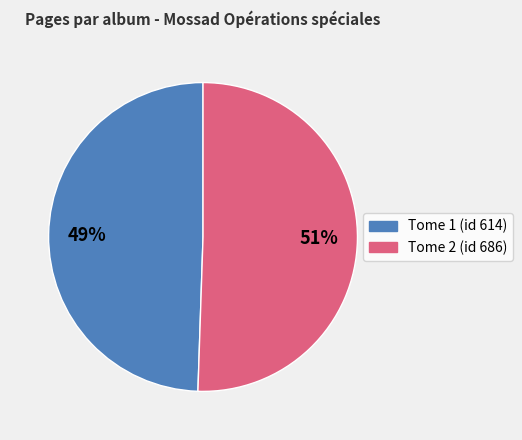

Does any single category account for the majority?

Yes